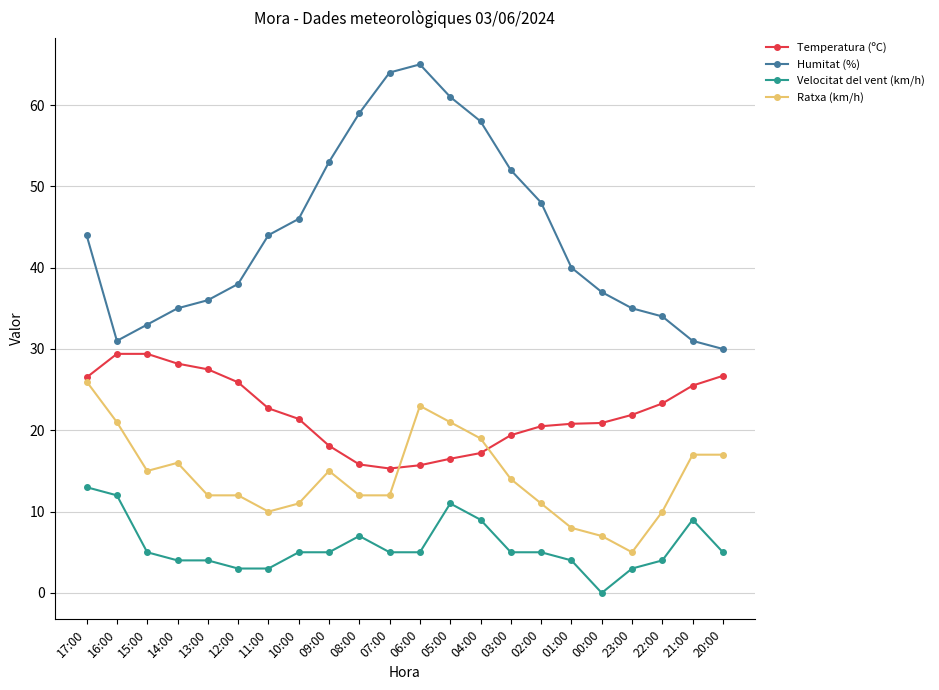

Is it true that Humitat (%) equals 104.5 at 08:00?

False